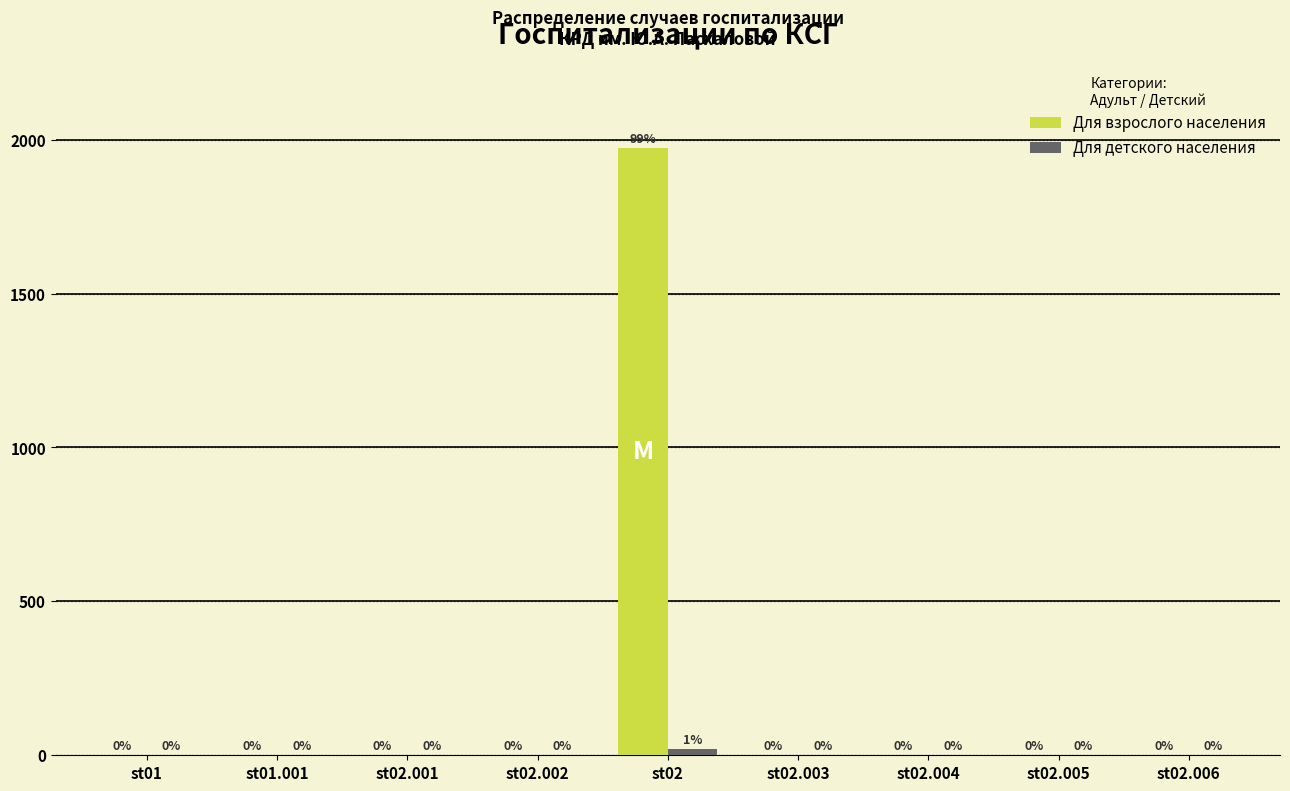

What is the sum of the Для взрослого населения values at st02 and st01?

1973